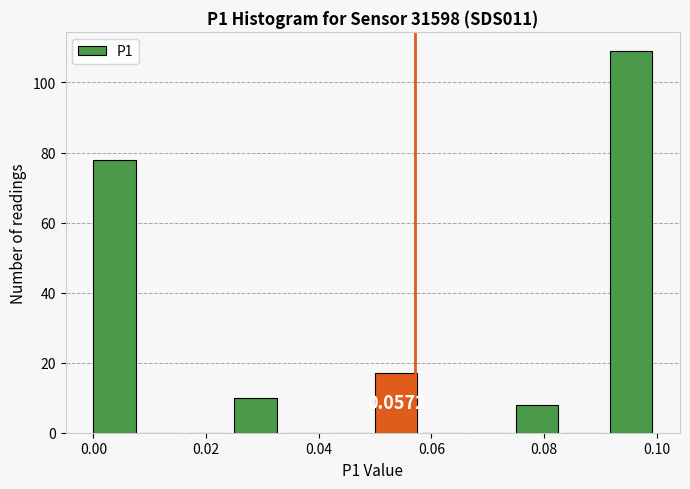

Over which range of the x-axis is the bar tallest?

0.092 to 0.100